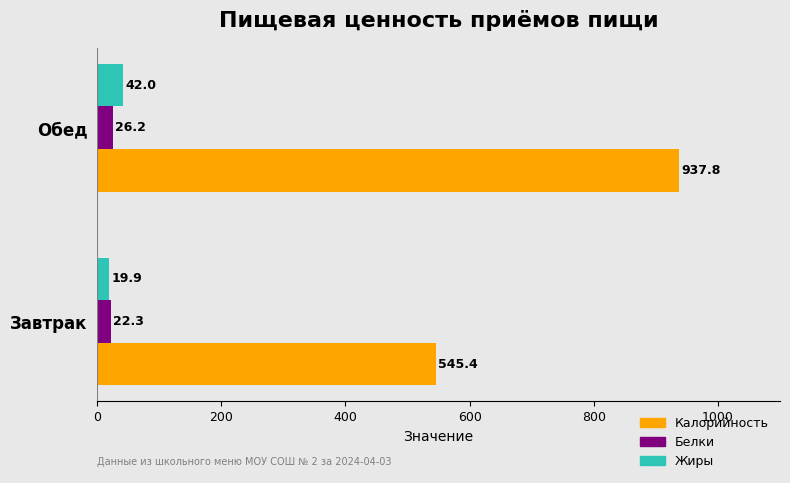

The Белки series shows 22.3 at Завтрак. True or false?

True